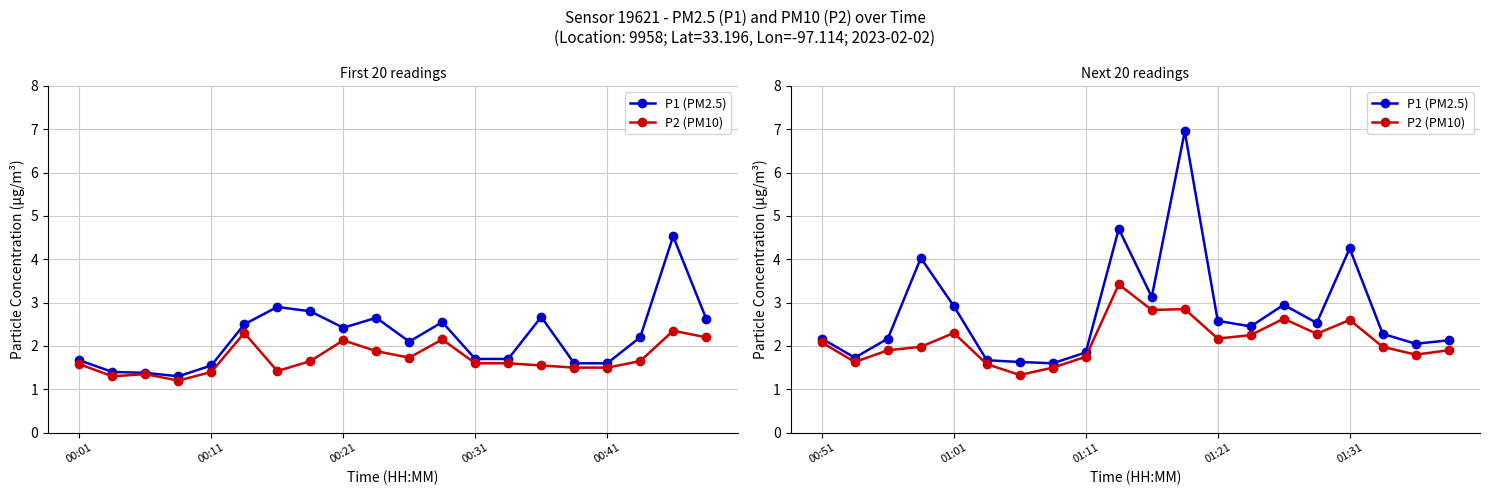

What is the spread (max minus min) of values at 19?

0.2